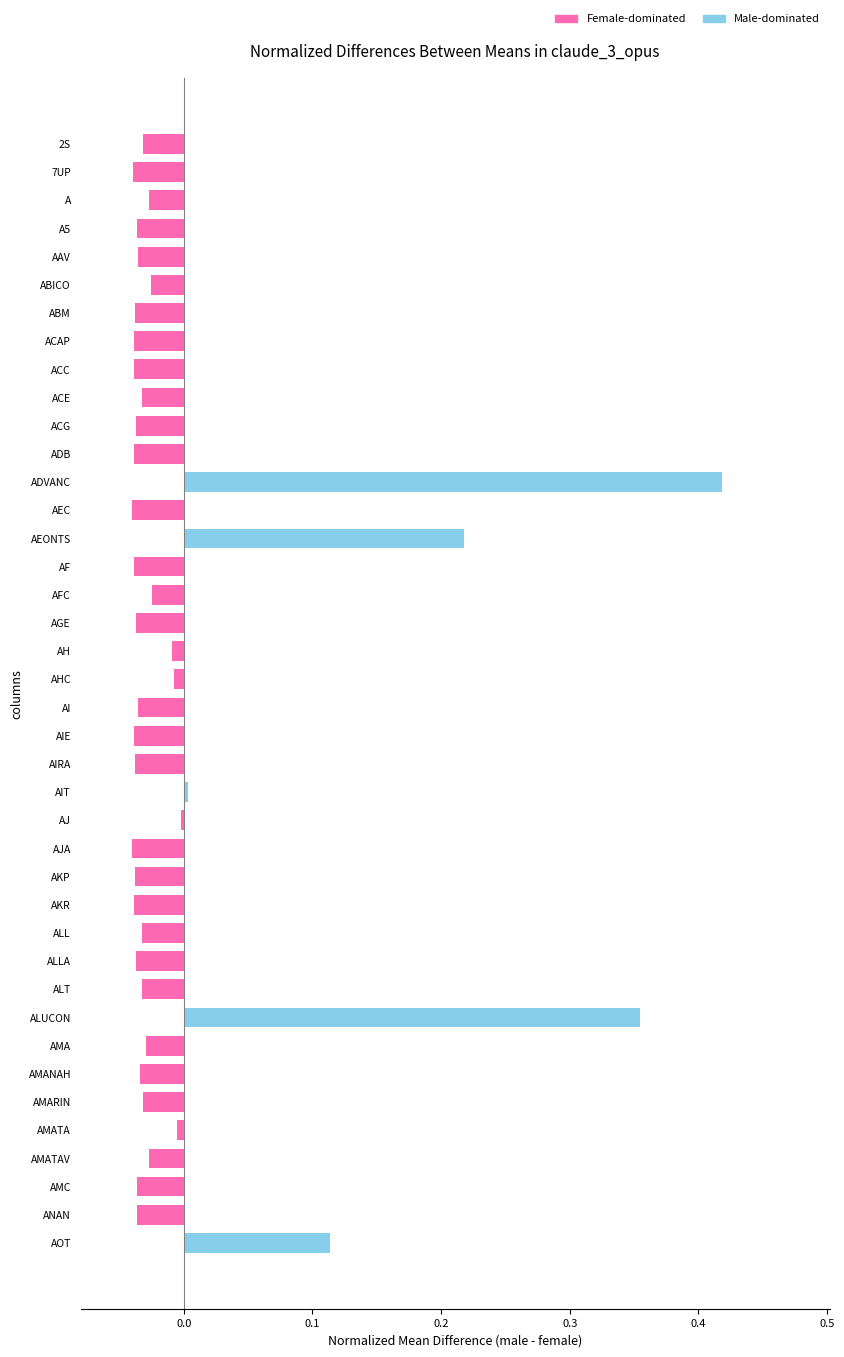

Are the bars horizontal?

Yes